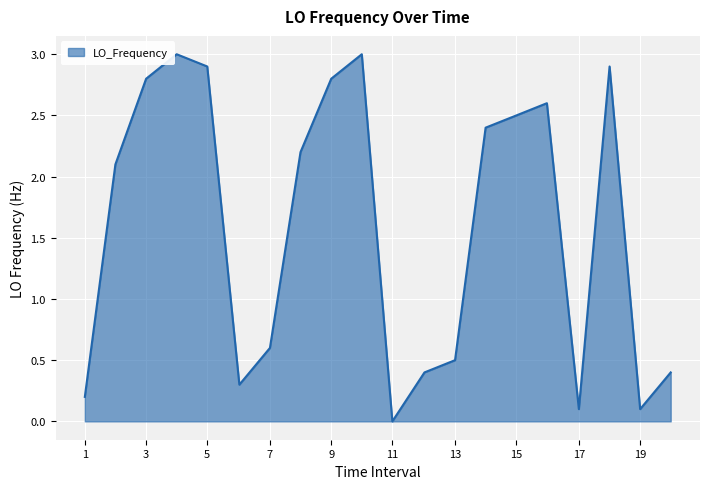

What is the difference between the maximum and minimum values?

3.0